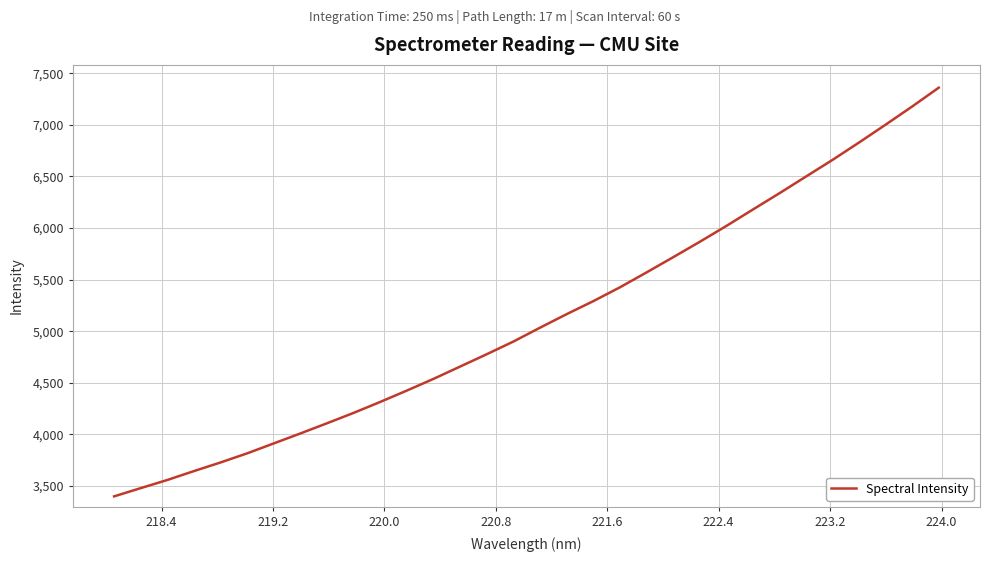

True or false: the data has more than 1 interior local peaks.

False